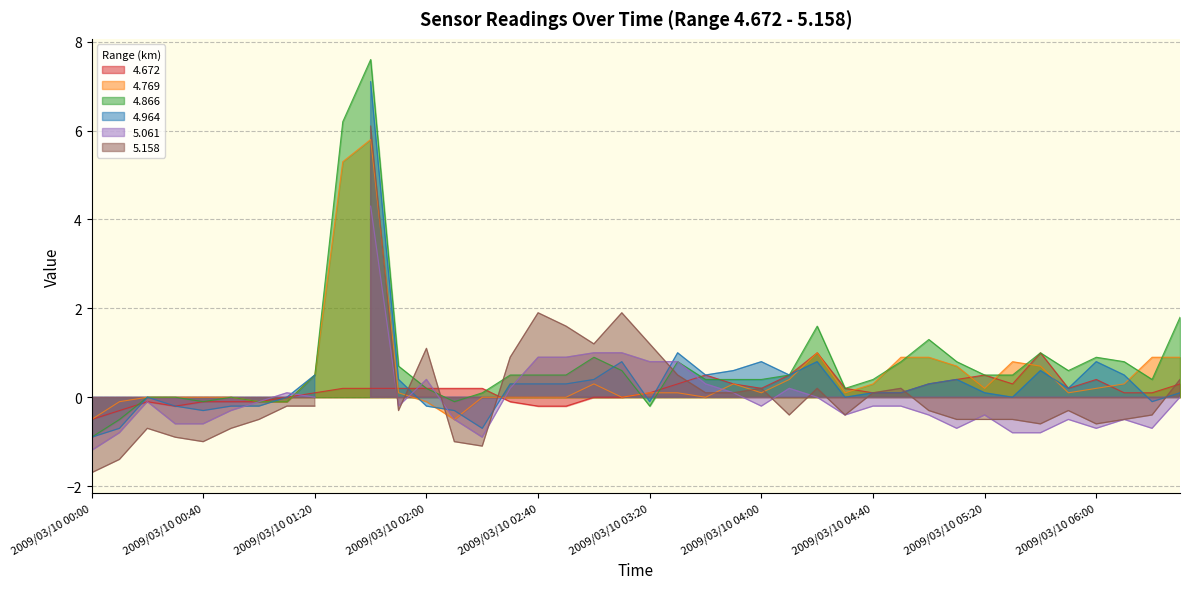

Between which two adjacent categories do 4.769 and 4.866 first intersect?

2009/03/10 03:10 and 2009/03/10 03:20